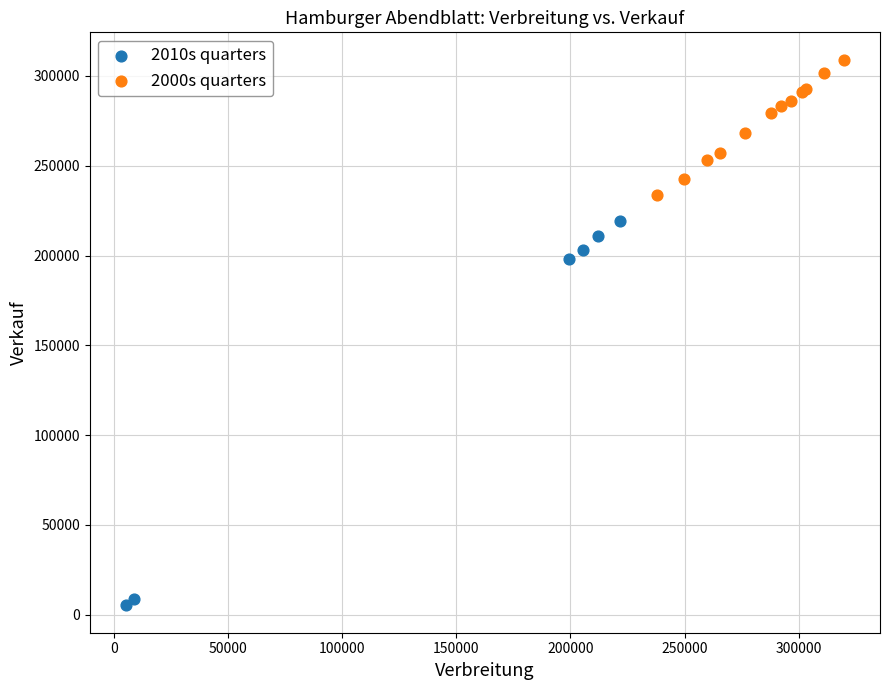

Which series reaches the minimum Y coordinate?

2010s quarters